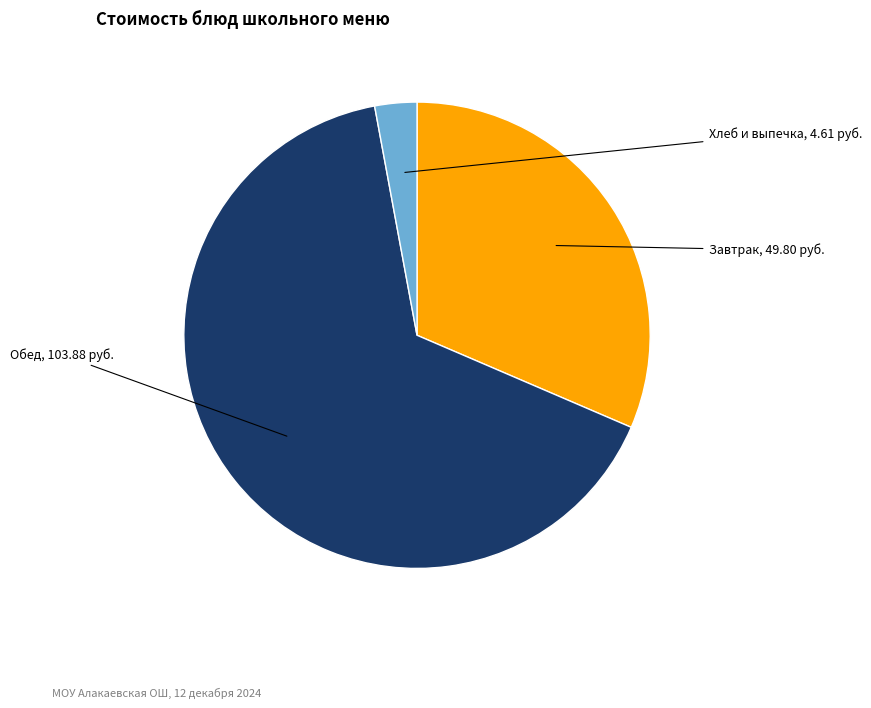

How many slices are in this pie chart?

3